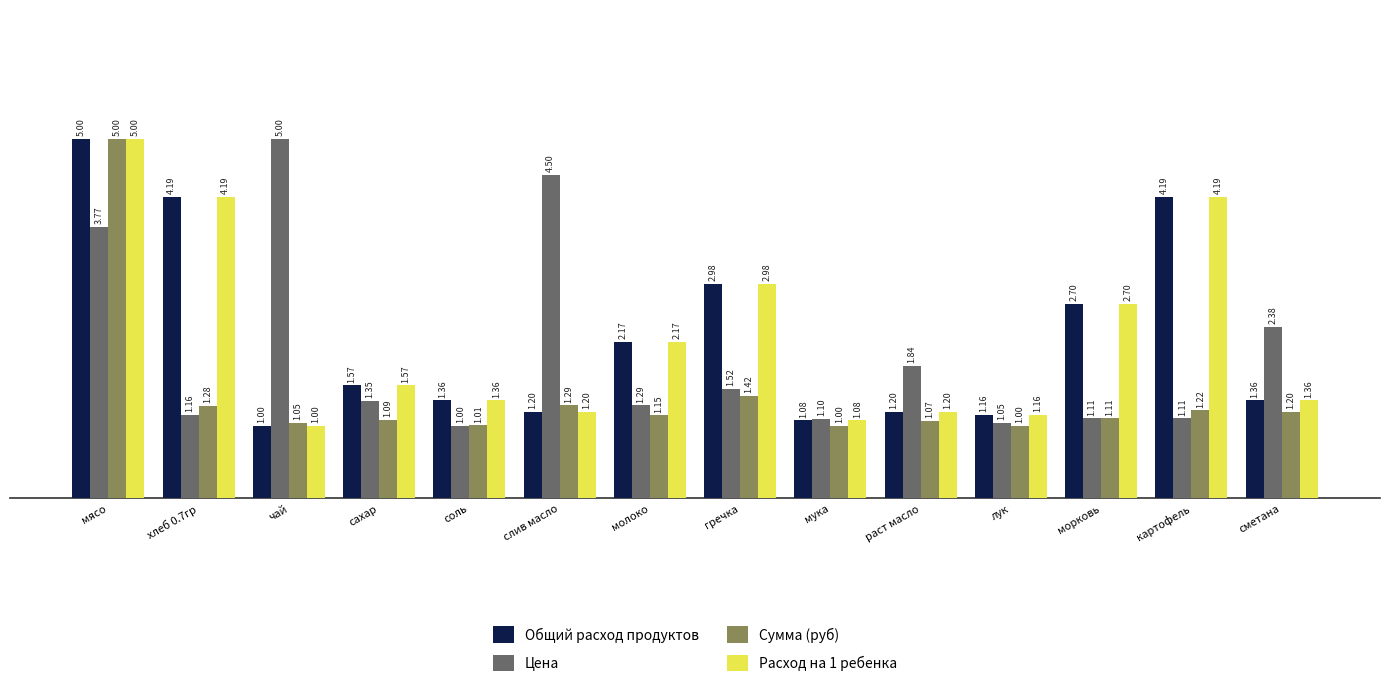

What is the spread (max minus min) of values at раст масло?

0.8